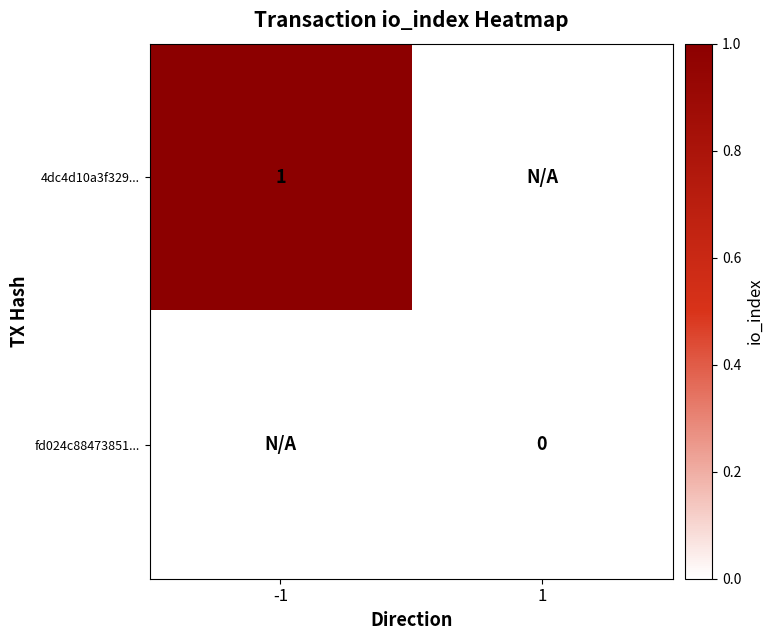

Is the value of 4dc4d10a3f329... at -1 greater than the value of fd024c88473851... at 1?

Yes